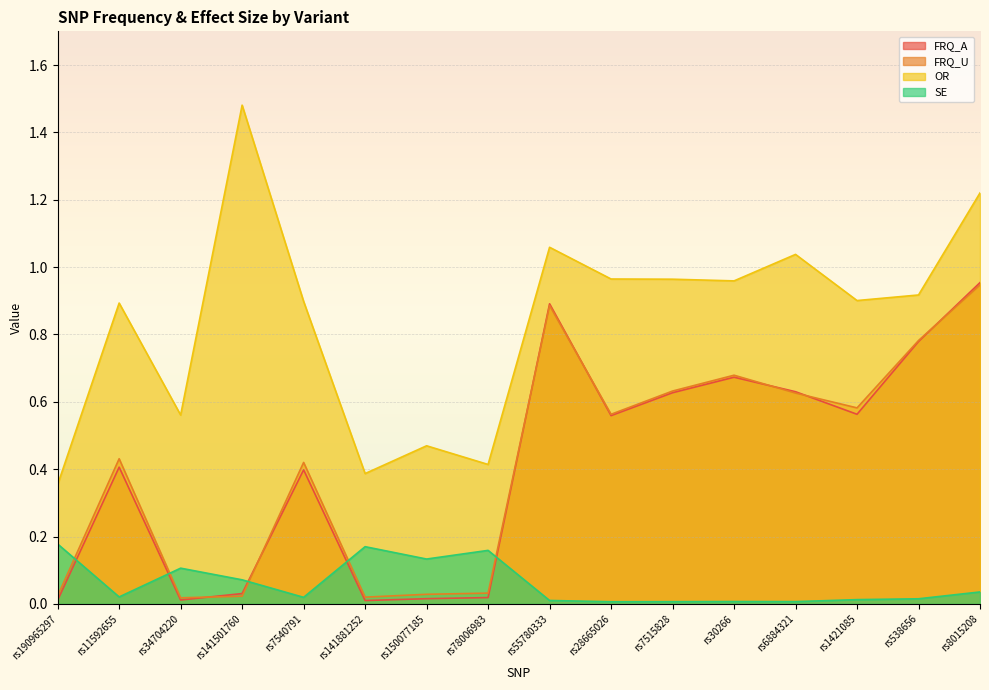

Is it true that FRQ_U equals 1.3 at rs8015208?

False